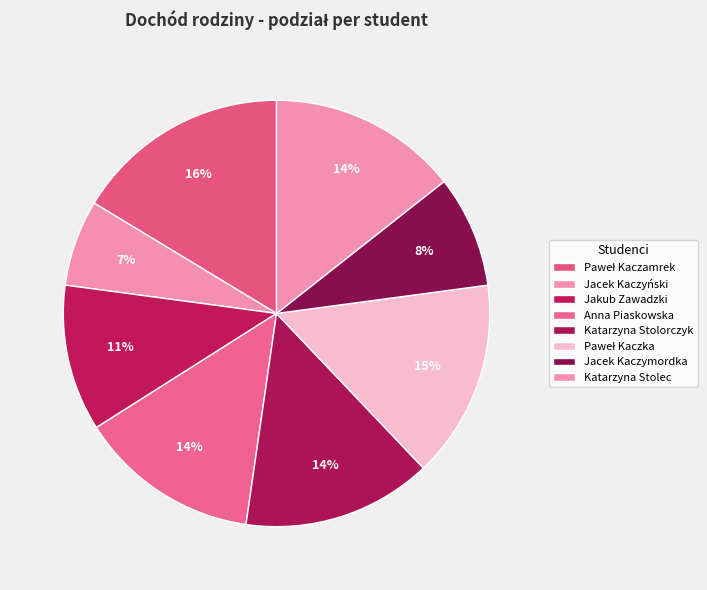

Count the number of slices in the pie.

8